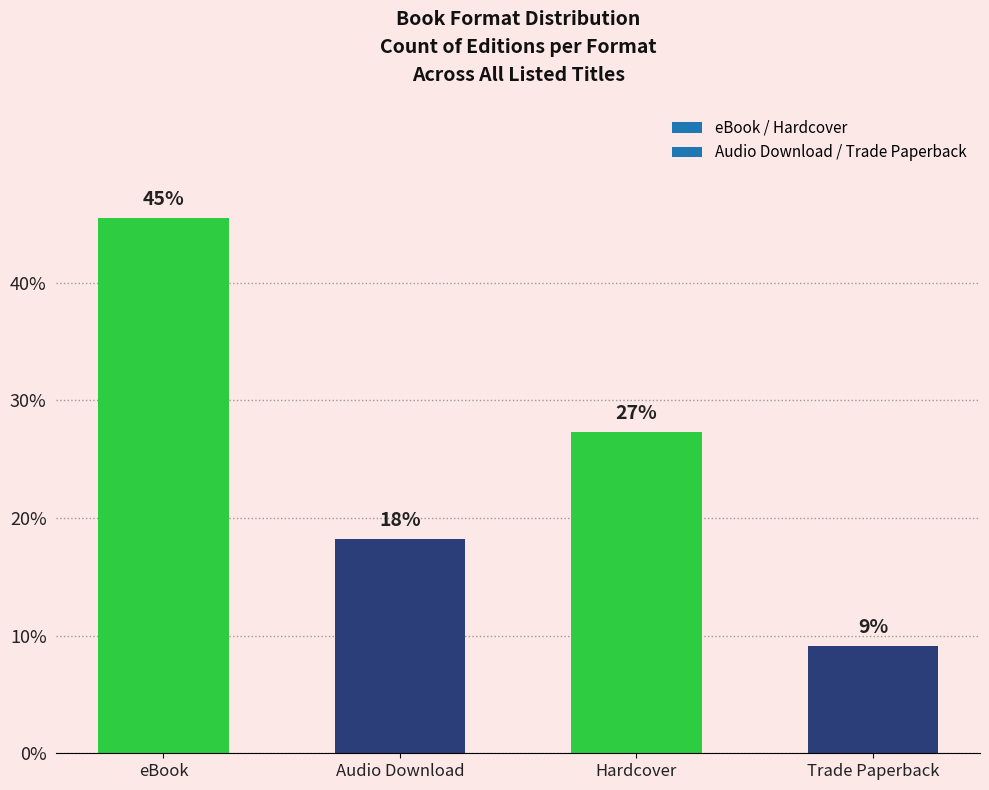

What is the ratio of the value at Hardcover to the value at Audio Download?

1.5